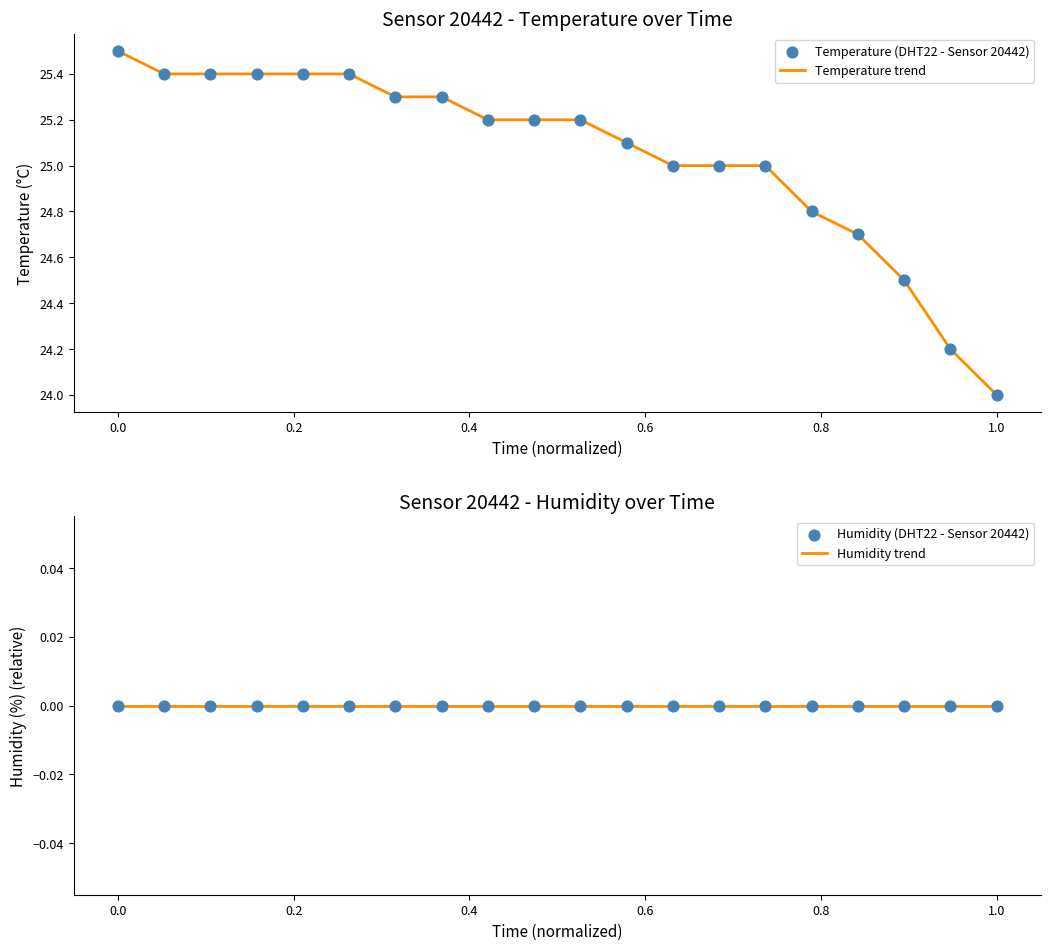

At which label does Temperature trend reach its minimum?

1.0